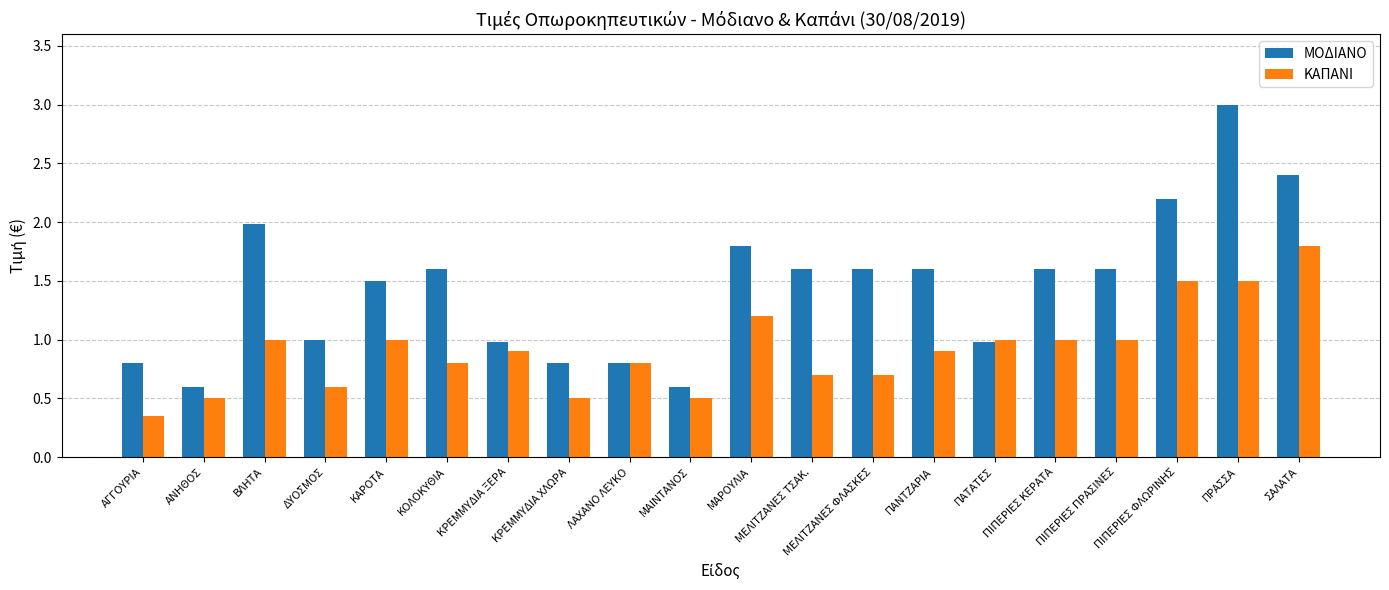

Read the ΜΟΔΙΑΝΟ value at ΜΑΡΟΥΛΙΑ.

1.8